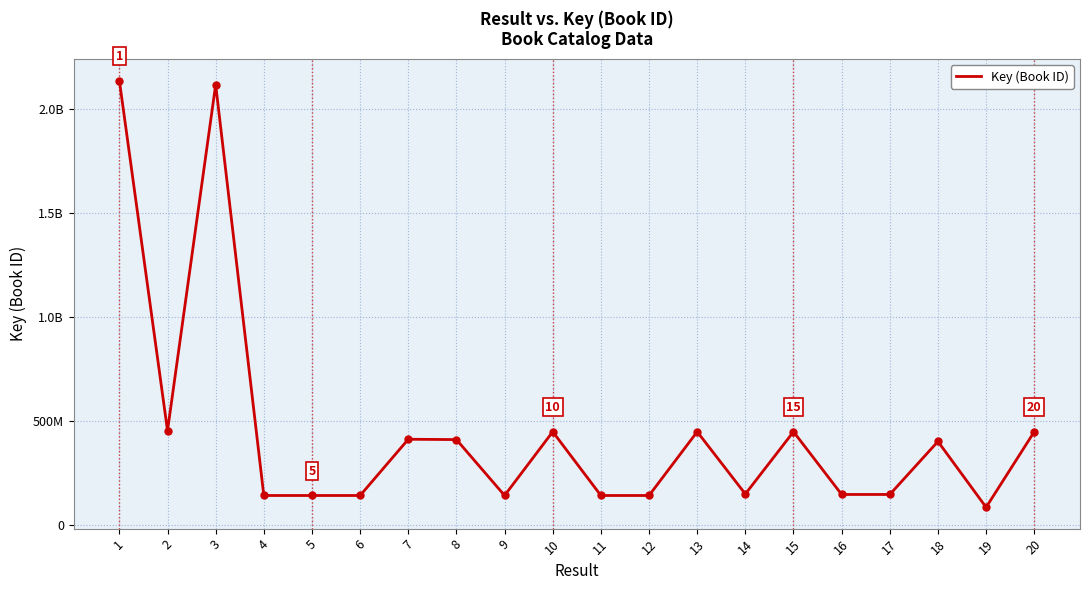

What is the change in value from 7 to 19?

-327387385